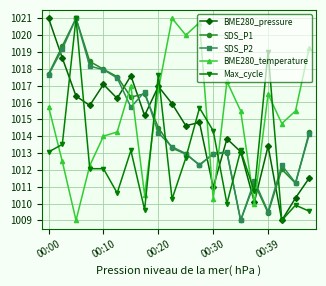

What is the smallest value displayed?

1009.0